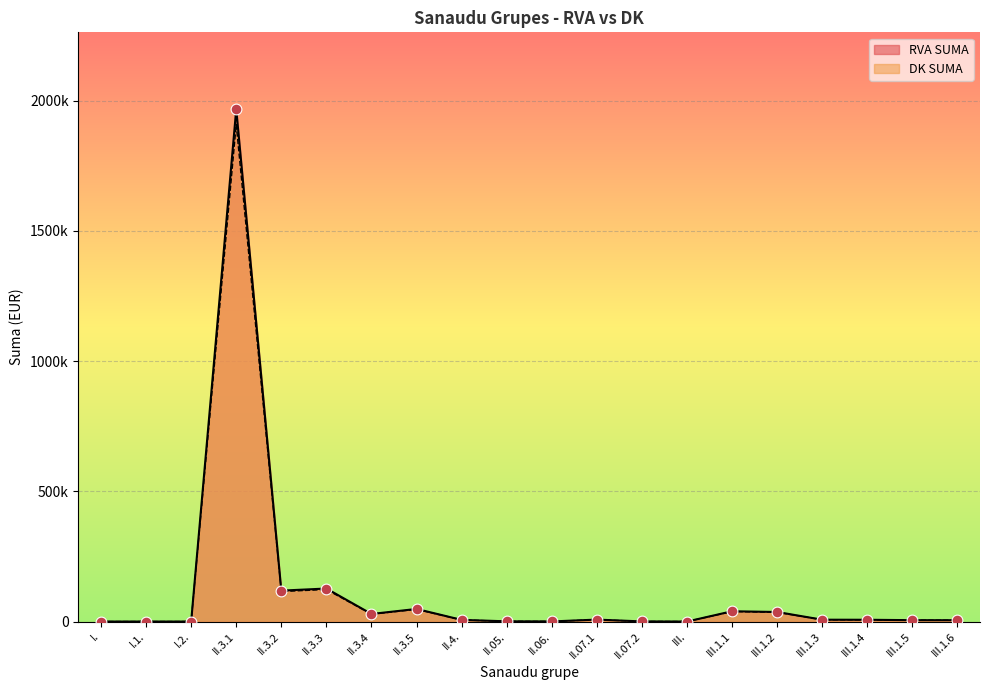

At which category is the sum across all series the highest?

II.3.1